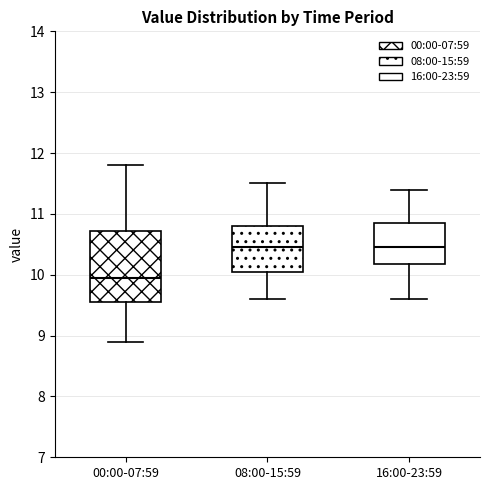

Which box is the tallest, from its lower edge to its upper edge?

00:00-07:59